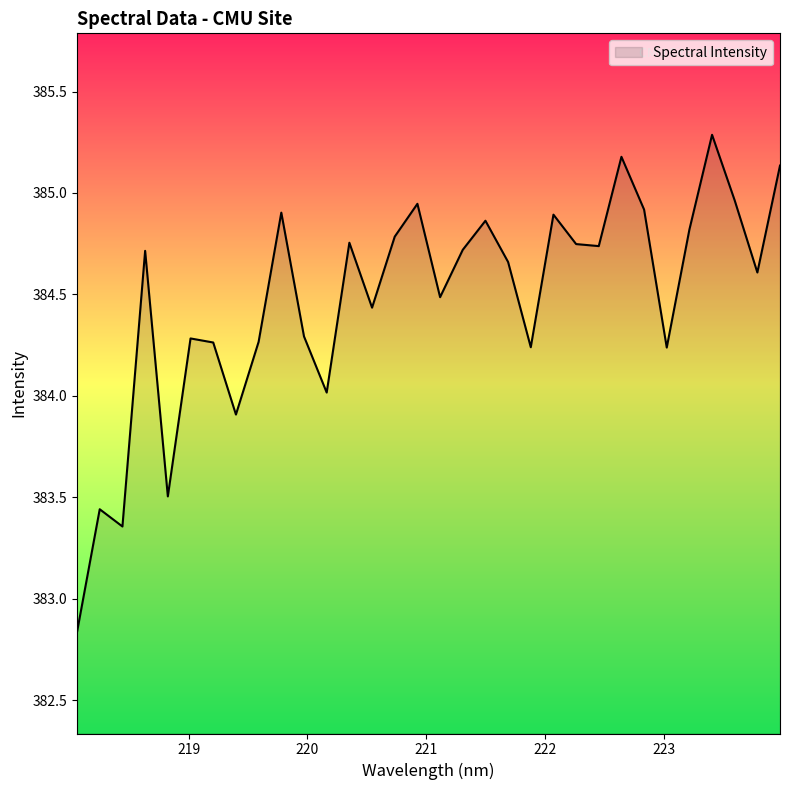

What is the greatest value displayed?

385.3